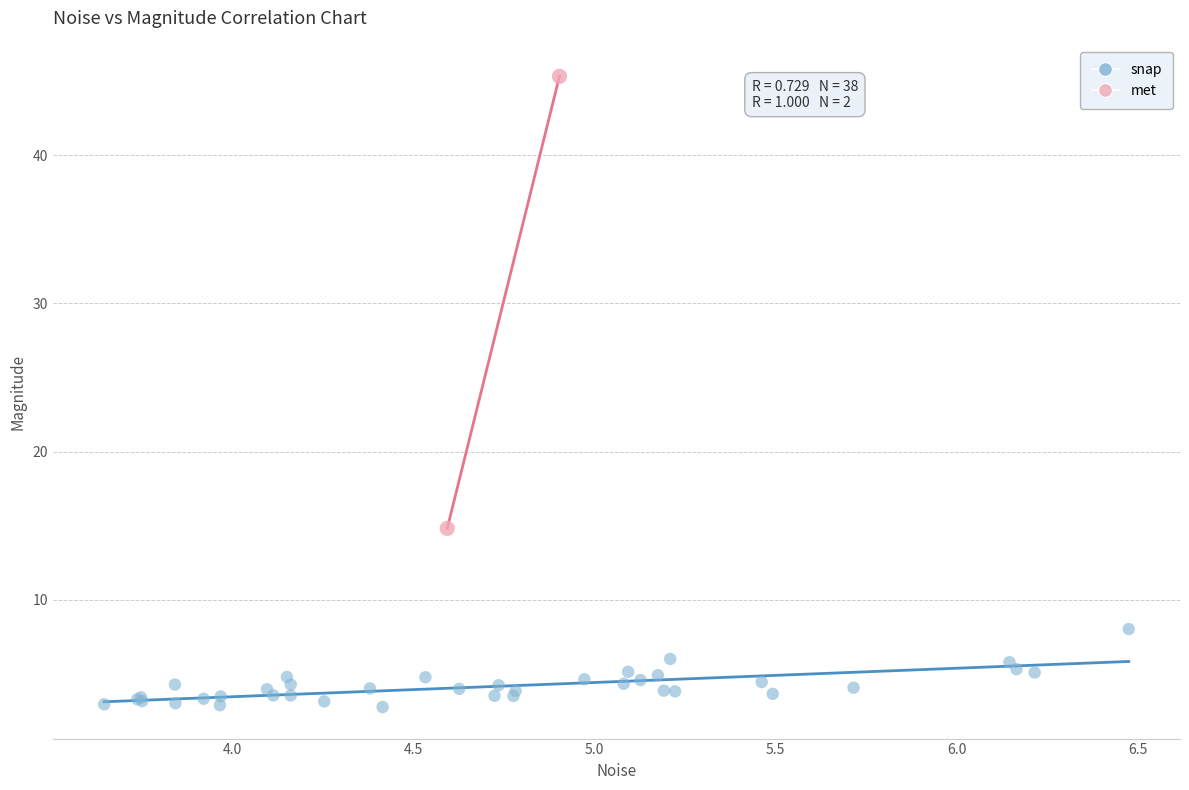

Which series has the widest spread of Y values?

met